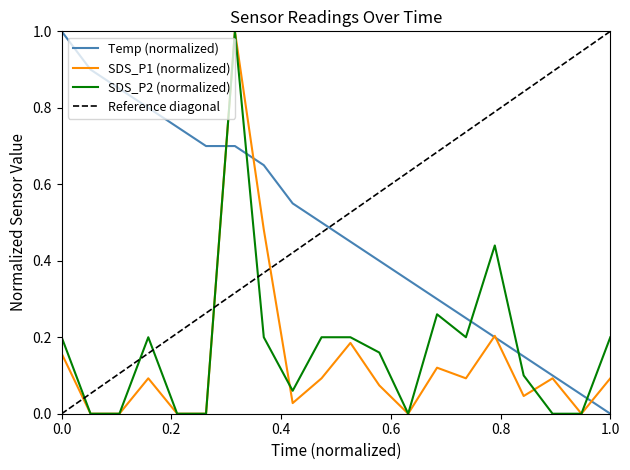

Which series has the widest spread of values?

Temp